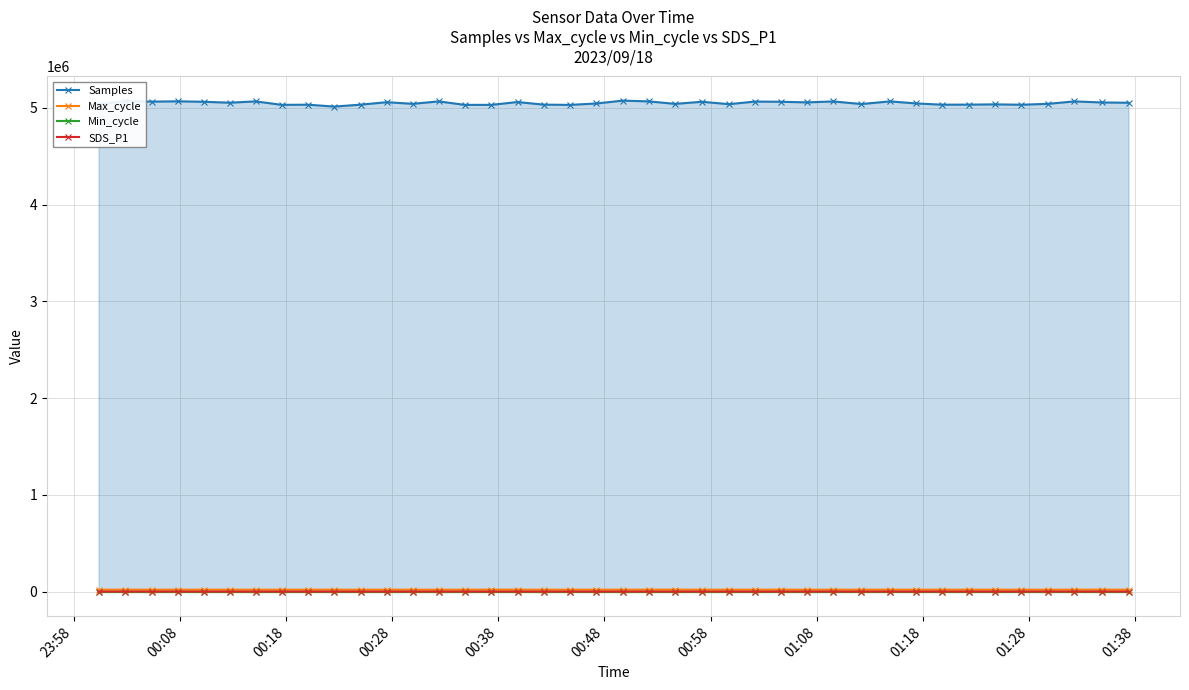

True or false: Max_cycle has more than 0 points higher than both neighbors.

True